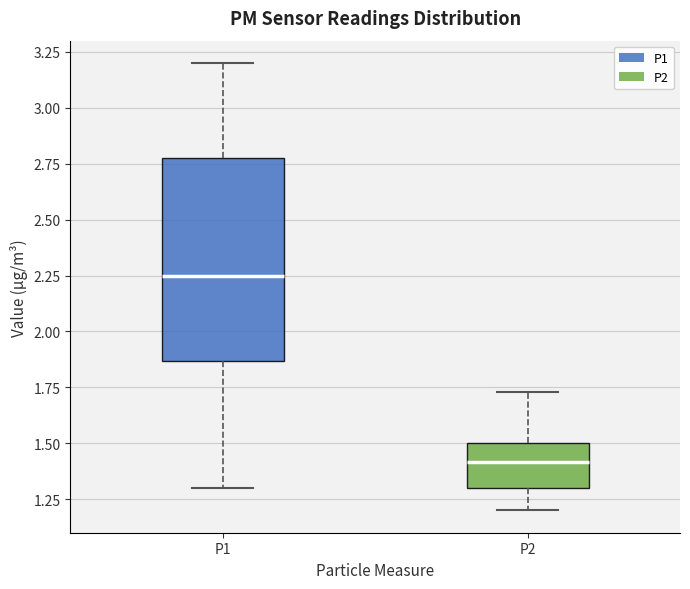

Where does the median line of the box for P2 sit on the y-axis? The values are not printed on the chart, so give them approximately, as read against the axis.

1.40